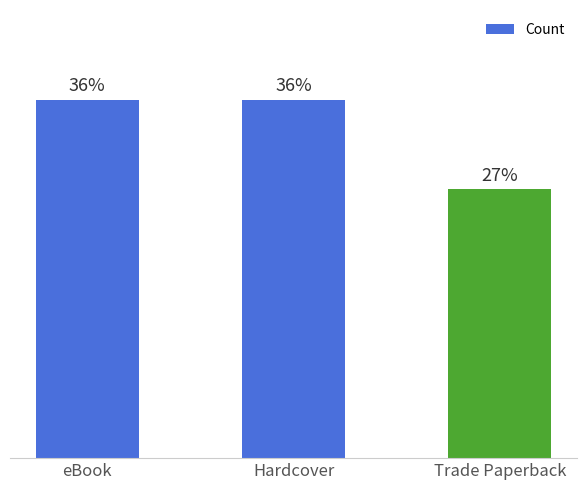

Are the bars horizontal?

No